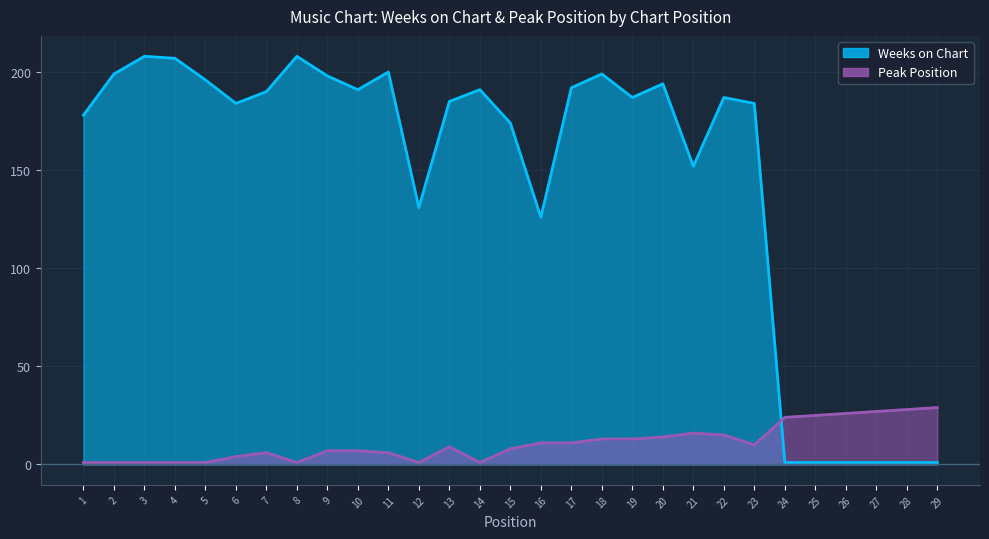

What is the smallest value displayed?

1